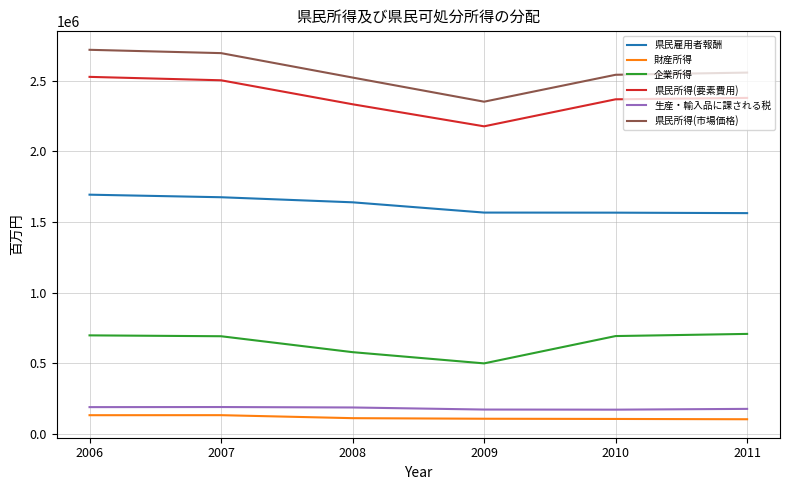

The 県民所得(市場価格) series shows 3910916 at 2007. True or false?

False